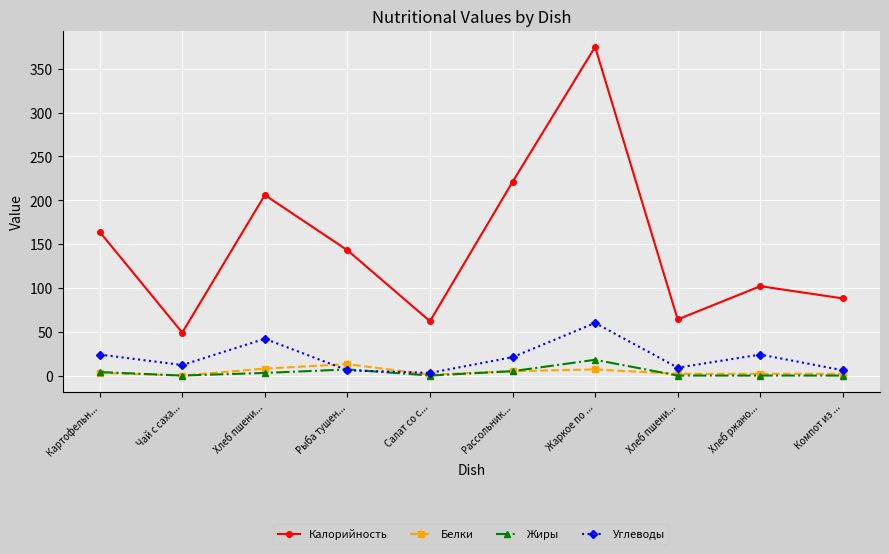

What is the label of the 3rd point from the right?

Хлеб пшени...